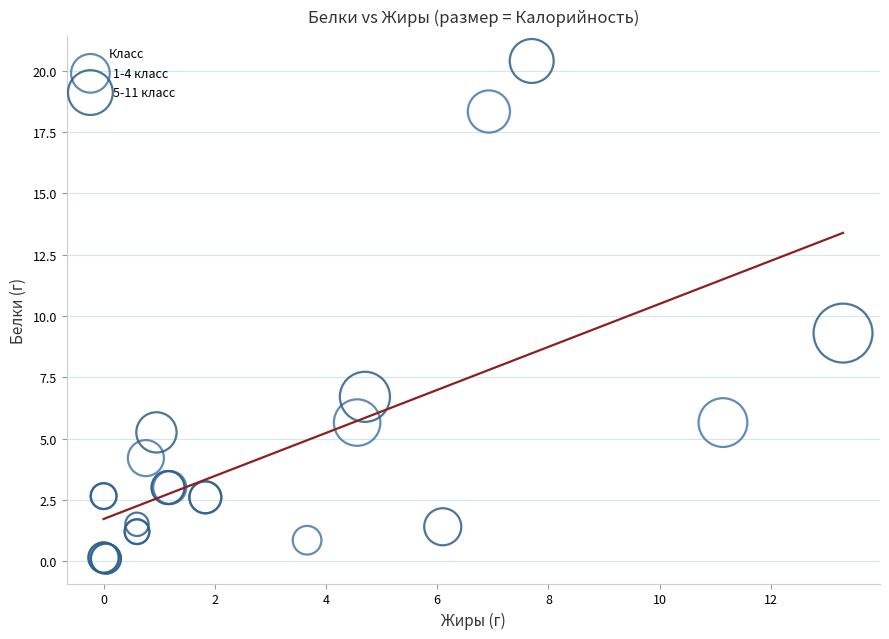

Which series reaches the maximum Y coordinate?

5-11 класс